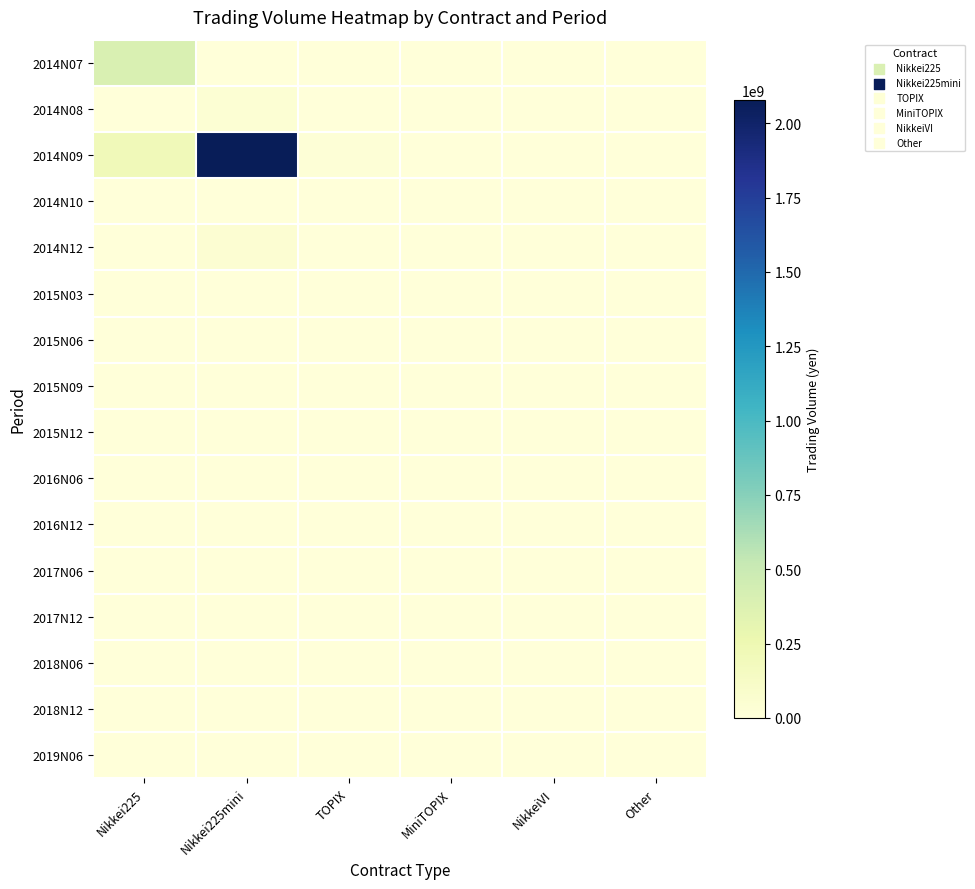

Reading left to right, transcribe all the data shown in this chart.

2014N07: Nikkei225=394257270	Nikkei225mini=0	TOPIX=0	MiniTOPIX=0	NikkeiVI=0	Other=0
2014N08: Nikkei225=0	Nikkei225mini=34842445	TOPIX=0	MiniTOPIX=0	NikkeiVI=625	Other=0
2014N09: Nikkei225=207112360	Nikkei225mini=2077923849	TOPIX=17553846	MiniTOPIX=6779730	NikkeiVI=111	Other=0
2014N10: Nikkei225=0	Nikkei225mini=1688605	TOPIX=0	MiniTOPIX=0	NikkeiVI=0	Other=0
2014N12: Nikkei225=1993270	Nikkei225mini=45665310	TOPIX=0	MiniTOPIX=0	NikkeiVI=0	Other=0
2015N03: Nikkei225=76010	Nikkei225mini=2340620	TOPIX=0	MiniTOPIX=0	NikkeiVI=0	Other=0
2015N06: Nikkei225=0	Nikkei225mini=196515	TOPIX=0	MiniTOPIX=0	NikkeiVI=0	Other=0
2015N09: Nikkei225=15070	Nikkei225mini=105785	TOPIX=0	MiniTOPIX=0	NikkeiVI=0	Other=0
2015N12: Nikkei225=0	Nikkei225mini=0	TOPIX=0	MiniTOPIX=0	NikkeiVI=0	Other=0
2016N06: Nikkei225=0	Nikkei225mini=0	TOPIX=0	MiniTOPIX=0	NikkeiVI=0	Other=0
2016N12: Nikkei225=0	Nikkei225mini=0	TOPIX=0	MiniTOPIX=0	NikkeiVI=0	Other=0
2017N06: Nikkei225=0	Nikkei225mini=0	TOPIX=0	MiniTOPIX=0	NikkeiVI=0	Other=0
2017N12: Nikkei225=0	Nikkei225mini=0	TOPIX=0	MiniTOPIX=0	NikkeiVI=0	Other=0
2018N06: Nikkei225=0	Nikkei225mini=0	TOPIX=0	MiniTOPIX=0	NikkeiVI=0	Other=0
2018N12: Nikkei225=0	Nikkei225mini=14400	TOPIX=0	MiniTOPIX=0	NikkeiVI=0	Other=0
2019N06: Nikkei225=0	Nikkei225mini=0	TOPIX=0	MiniTOPIX=0	NikkeiVI=0	Other=0